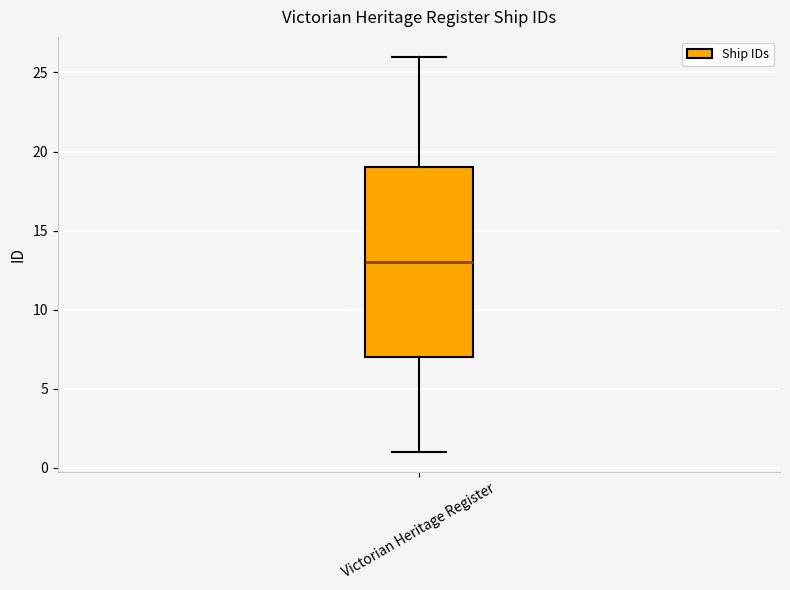

Read this box plot against the y-axis: the position of the median line, the range covered by the box, and the ends of both whiskers. The values are not printed on the chart, so give them approximately, as read against the axis.

median 13, box 7 to 19, whiskers 1 to 26